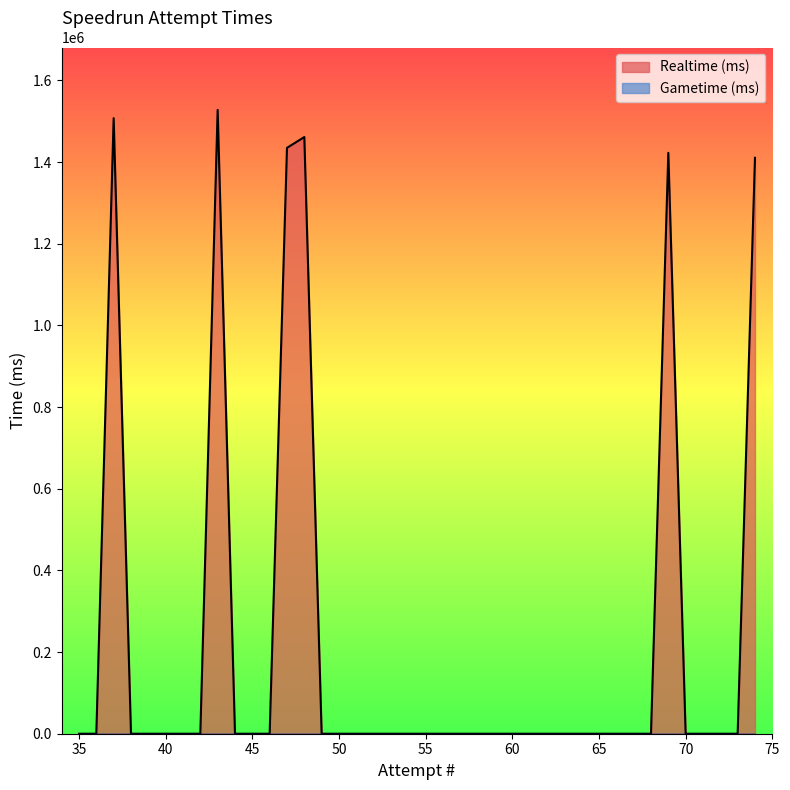

Does the chart display data point markers on the line(s)?

No